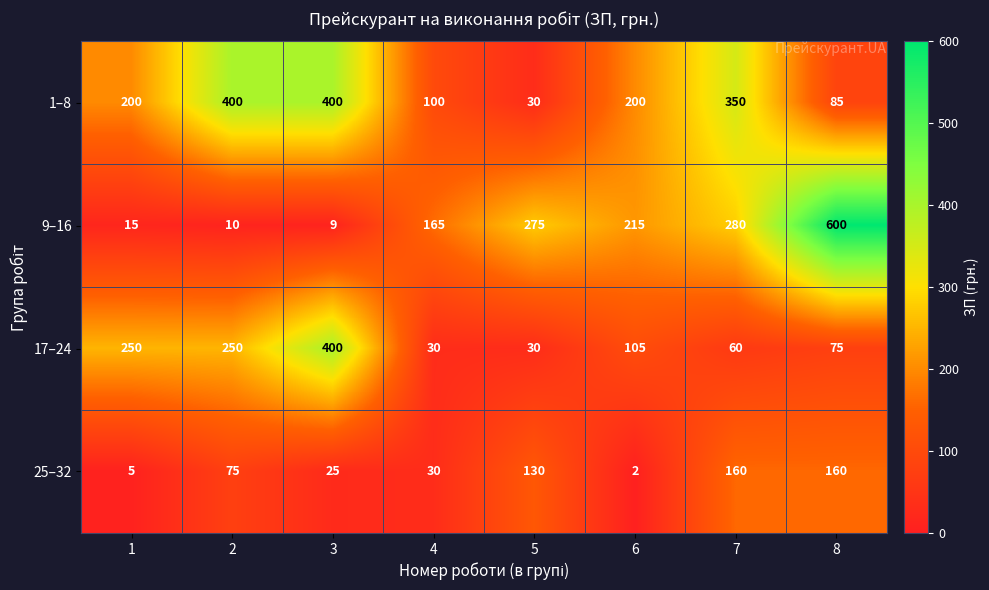

What is the average value of the 1–8 series?

221